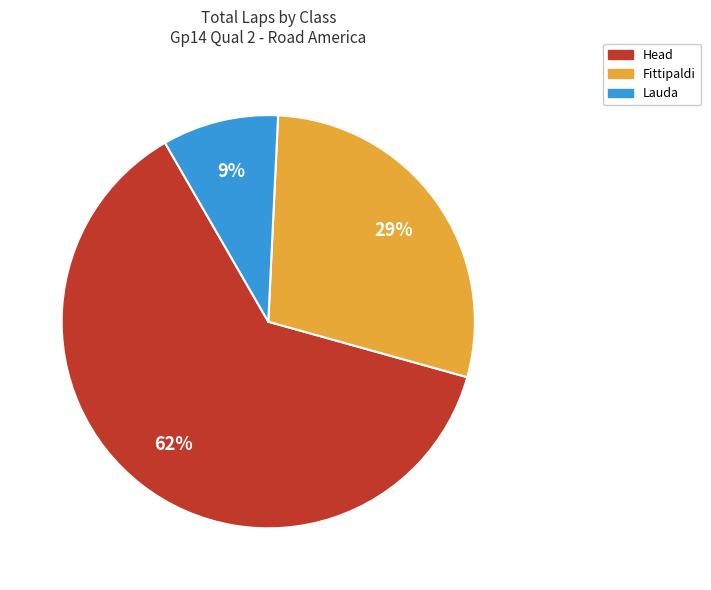

To the nearest percent, what is the difference between the largest and smallest slice percentages?

53%